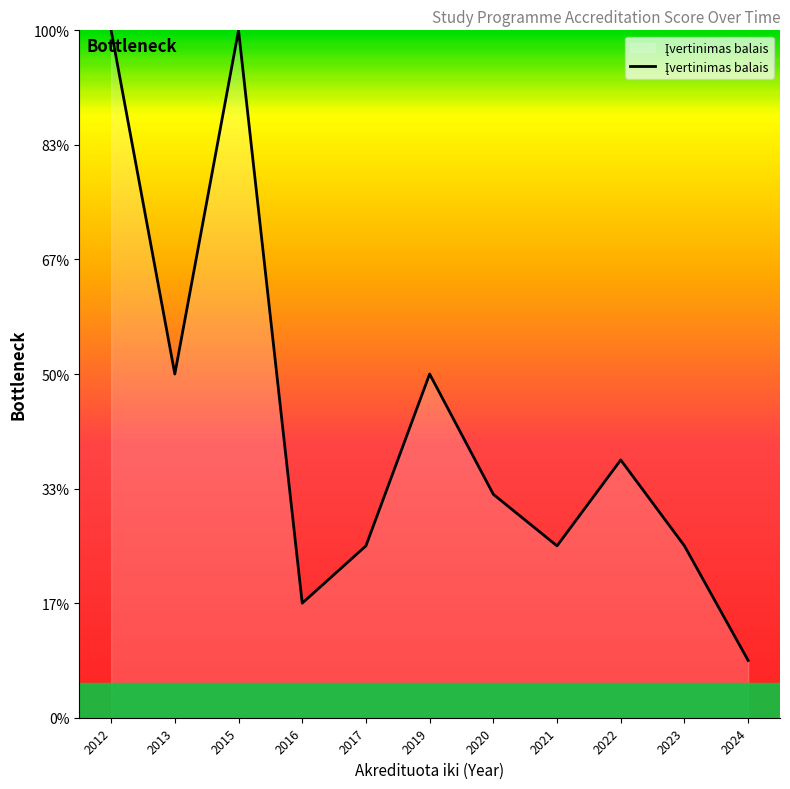

List the labels in order of value, smallest first.

2024, 2016, 2017, 2021, 2023, 2020, 2022, 2013, 2019, 2012, 2015